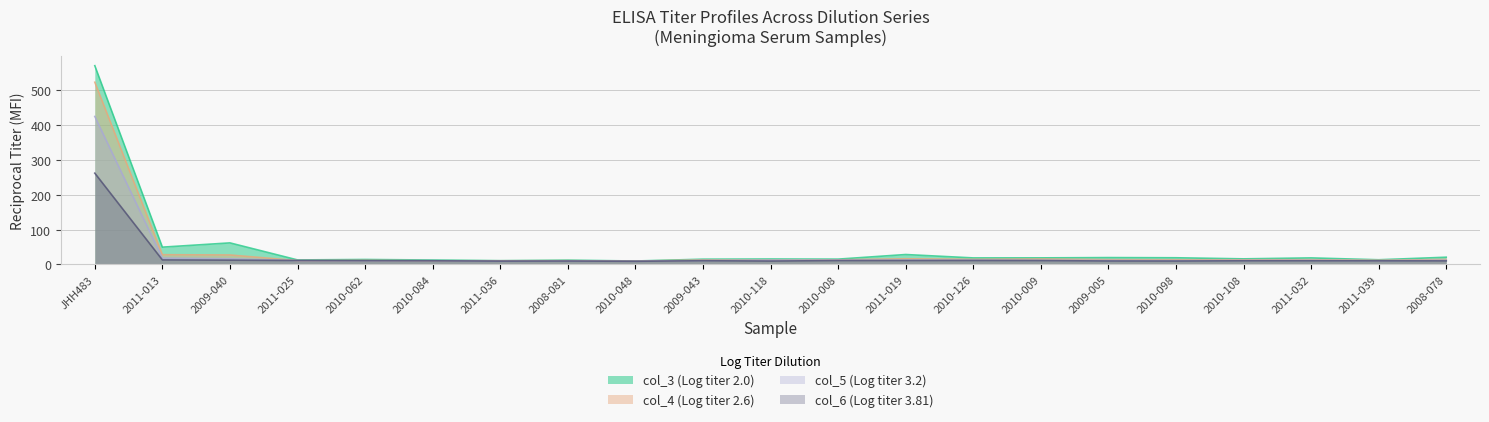

Where is col_4 (Log titer 2.6) nearest to the value 266?

2011-013